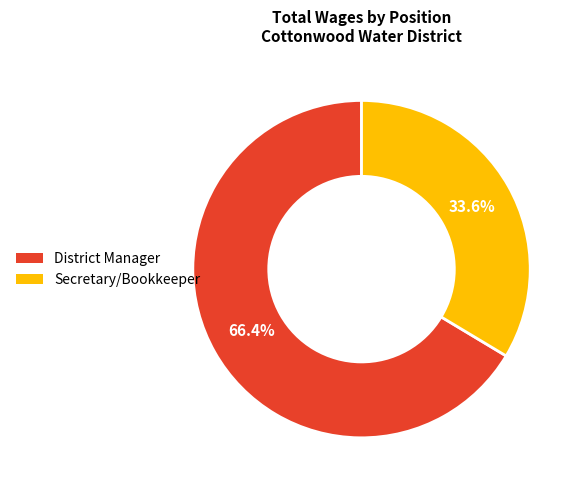

Count the number of slices in the pie.

2